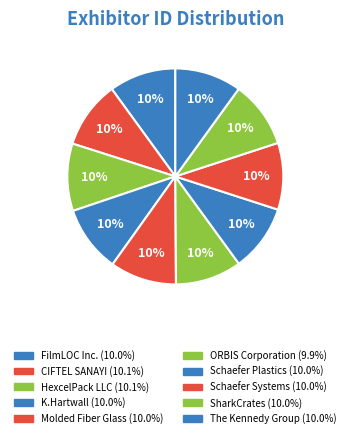

True or false: ORBIS Corporation accounts for 10% of the total.

True